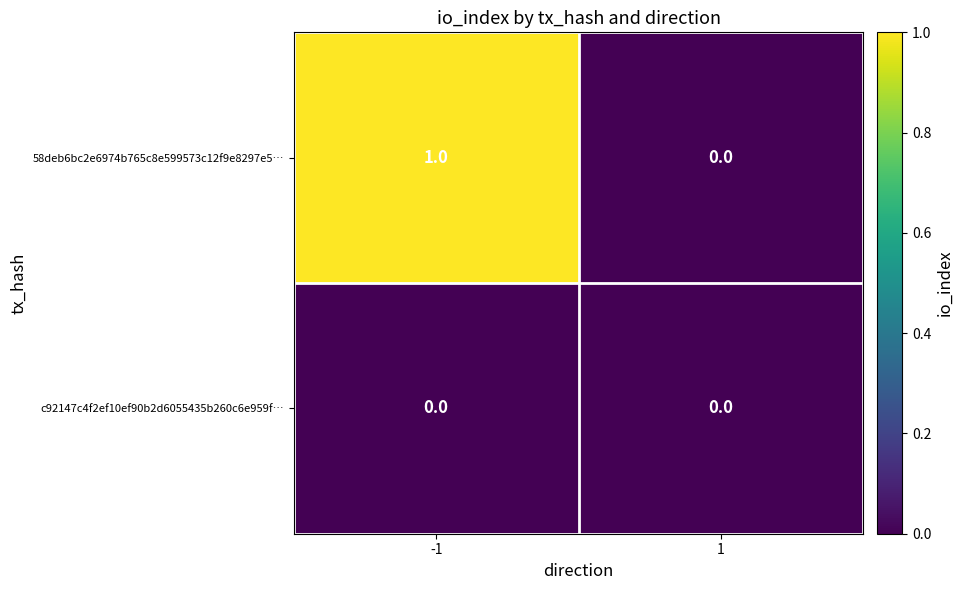

At which category does the chart reach its peak across all series?

-1